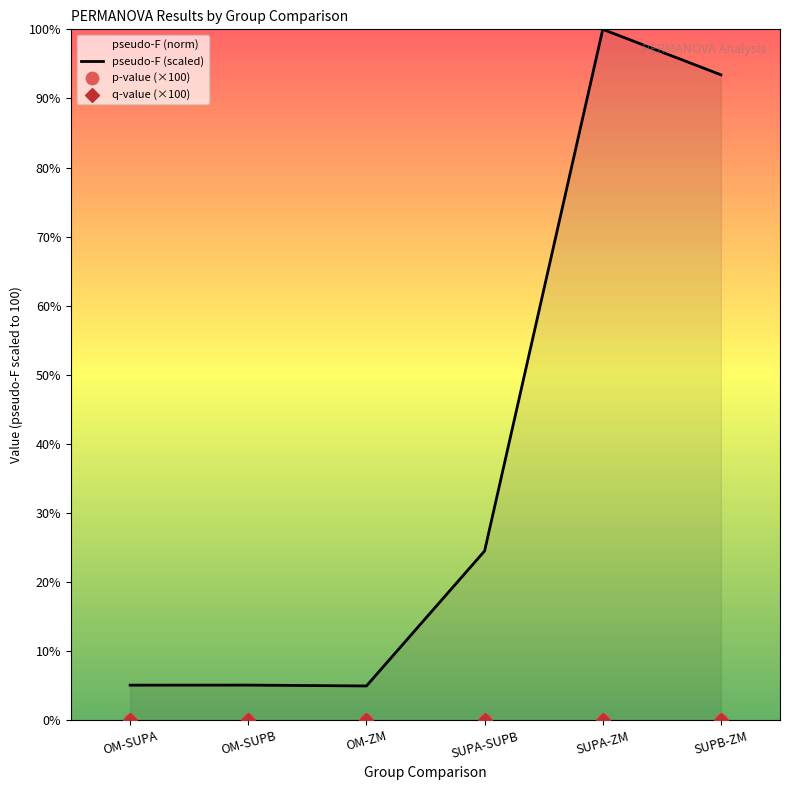

Which series has the widest spread of Y values?

pseudo-F (scaled)